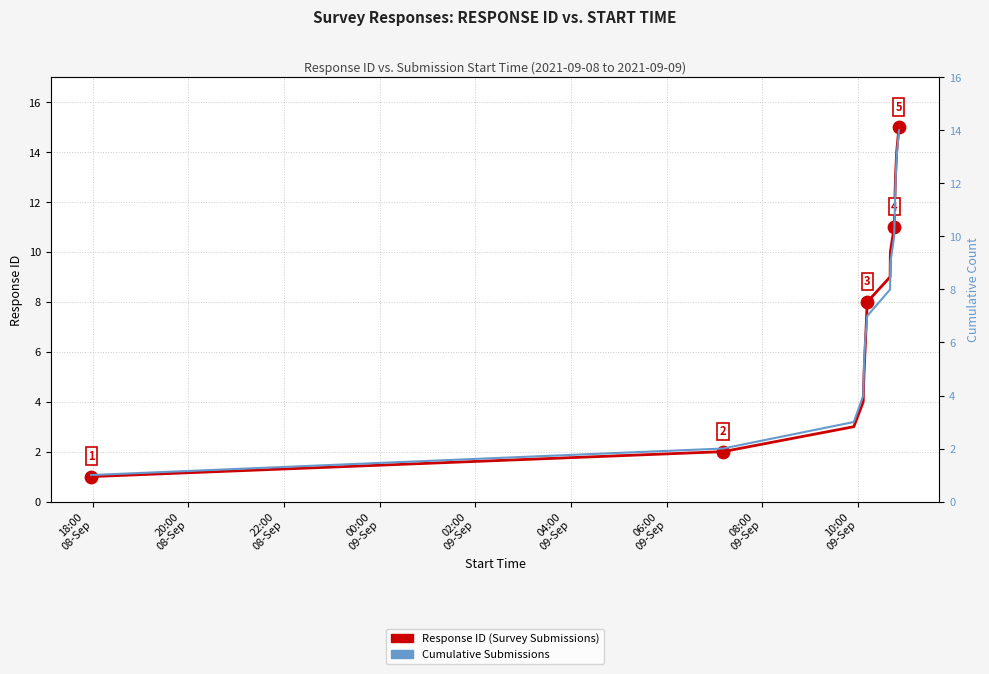

Is the value of Cumulative Submissions at 00:00
09-Sep greater than the value of Response ID (Survey Submissions) at 08:00
09-Sep?

No